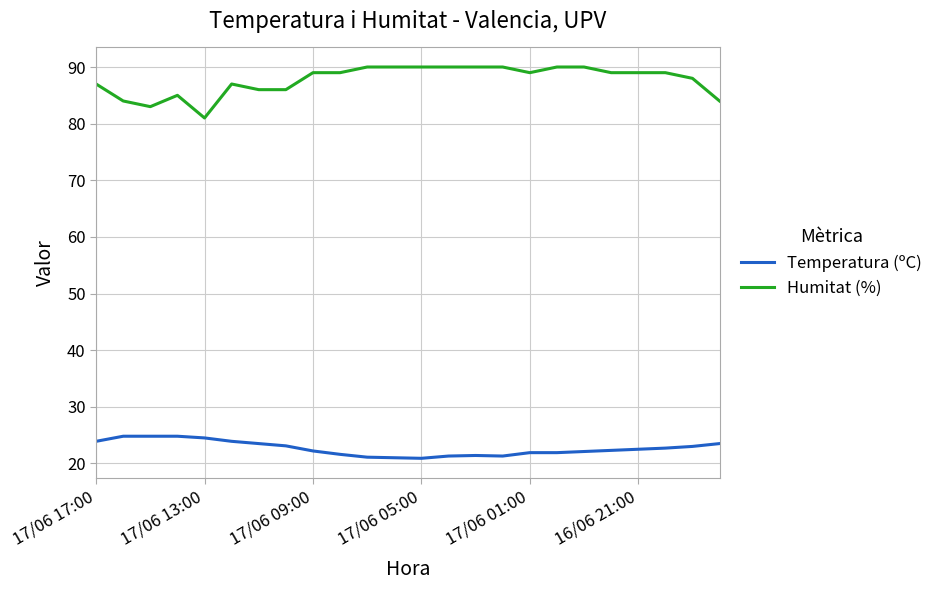

Rank the series by their average value, from lowest to highest.

Temperatura (ºC), Humitat (%)